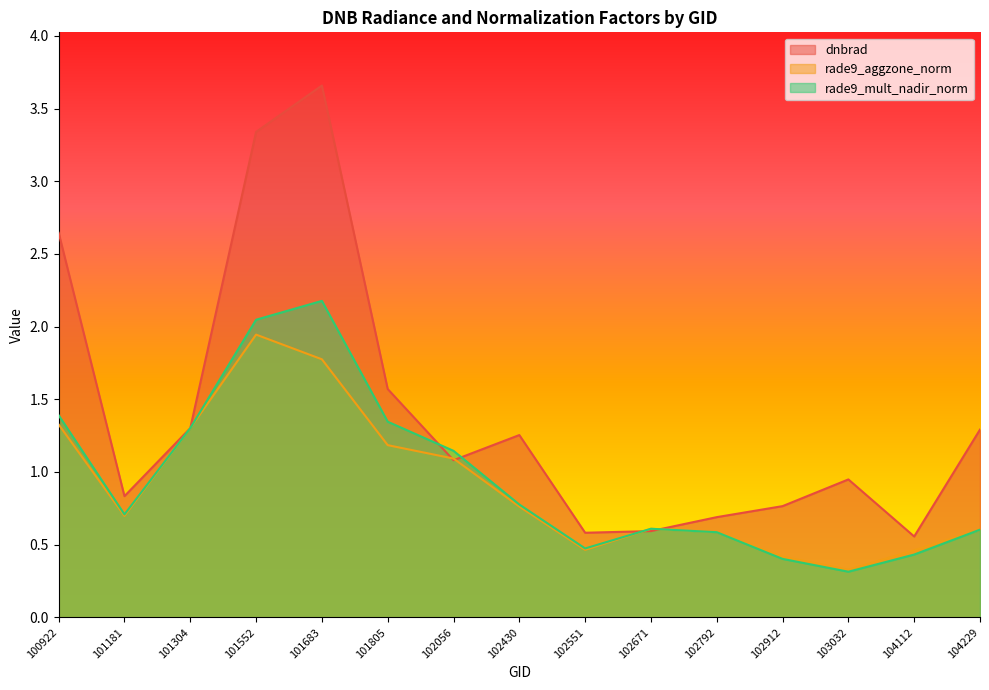

Between 103032 and 101304, which is larger?

101304